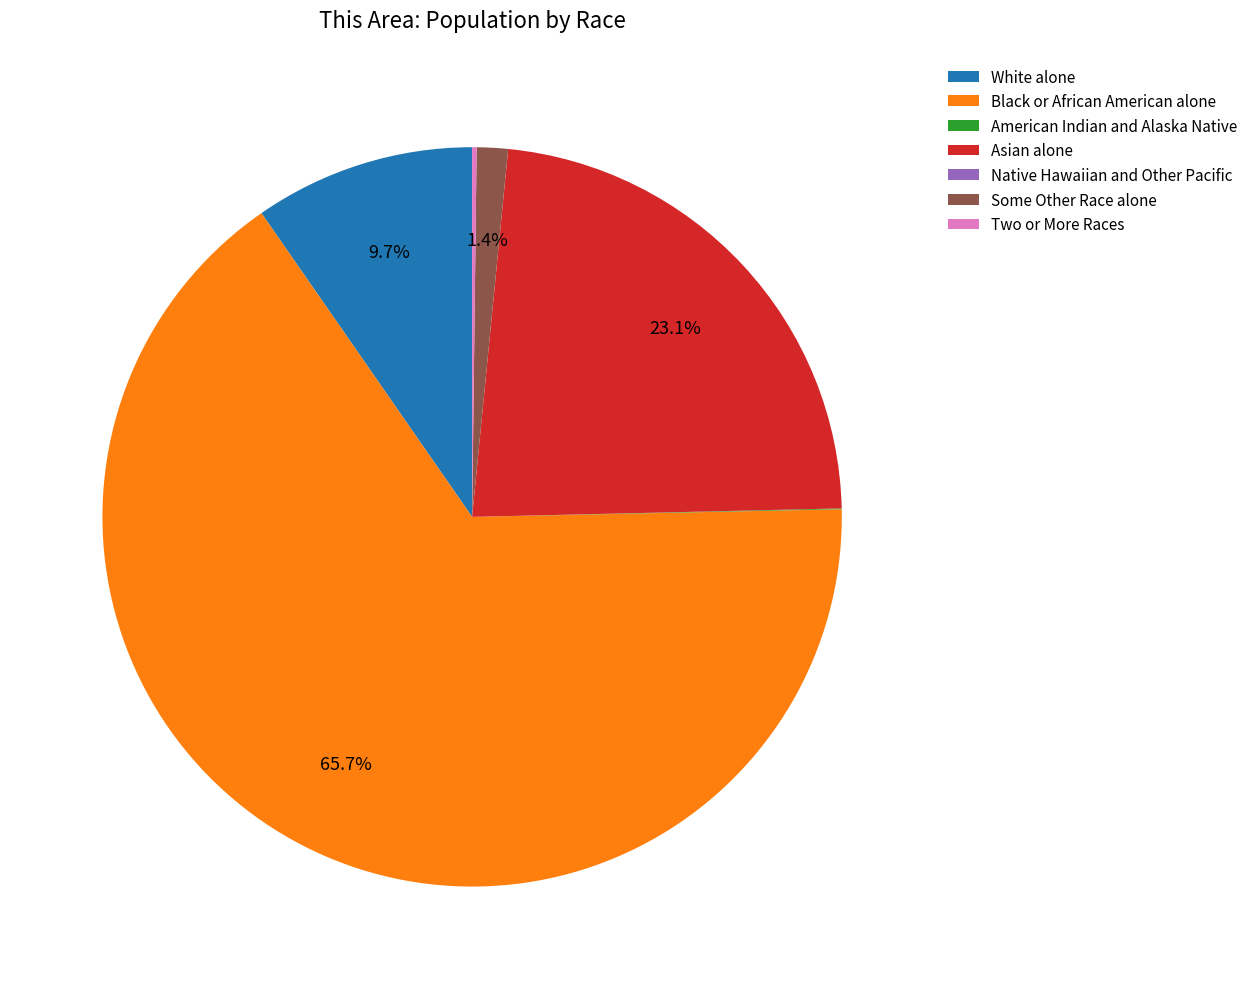

What is the ratio of the value at Black or African American alone to the value at White alone?

6.8